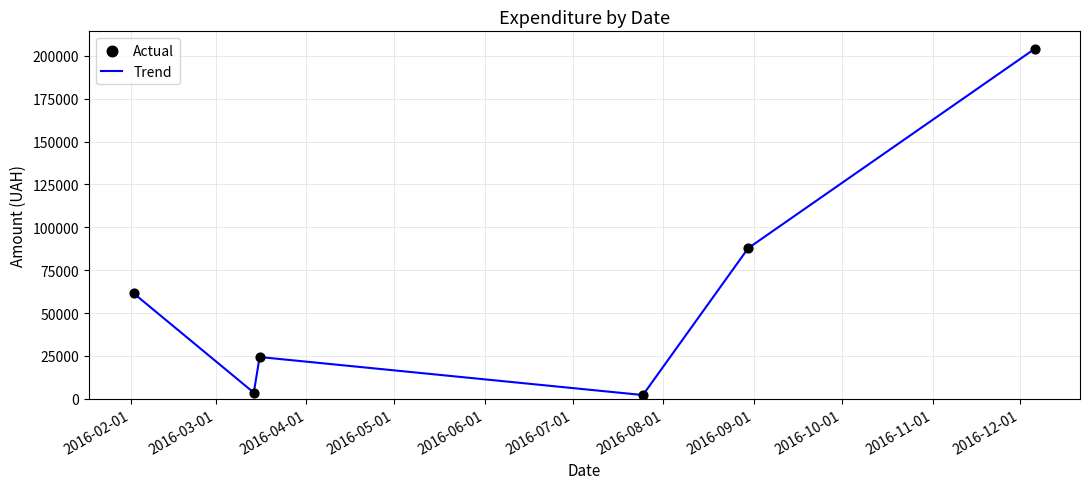

True or false: there are more than 2 points higher than both neighbors.

False